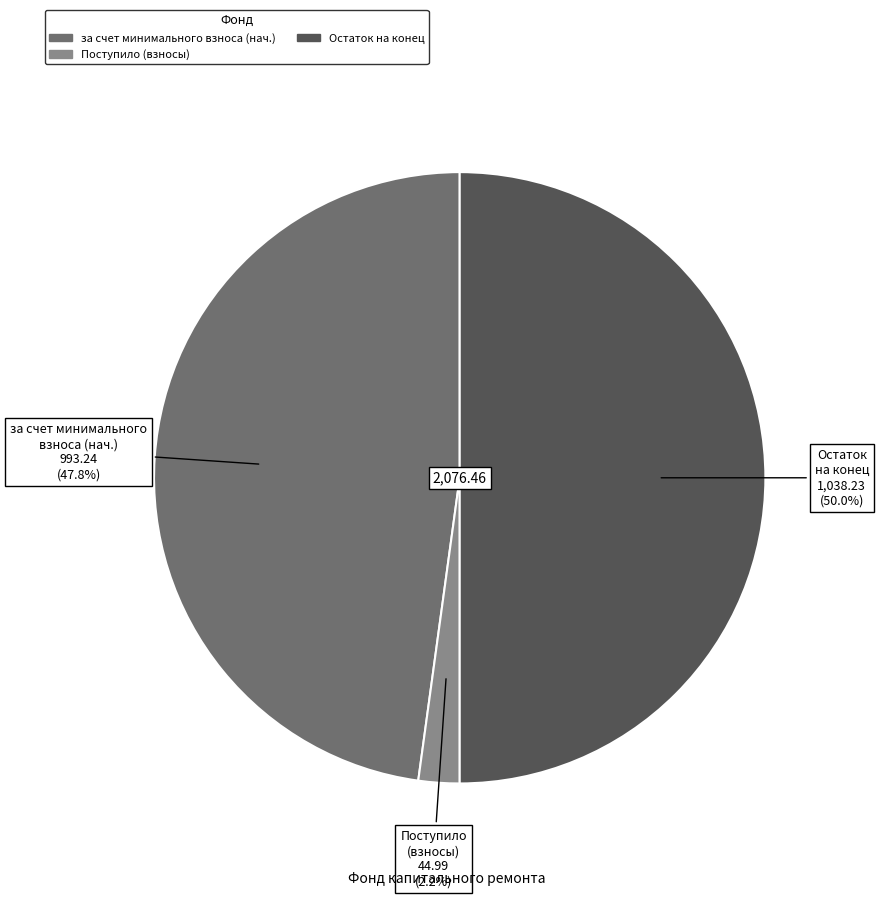

Does any single category account for the majority?

No